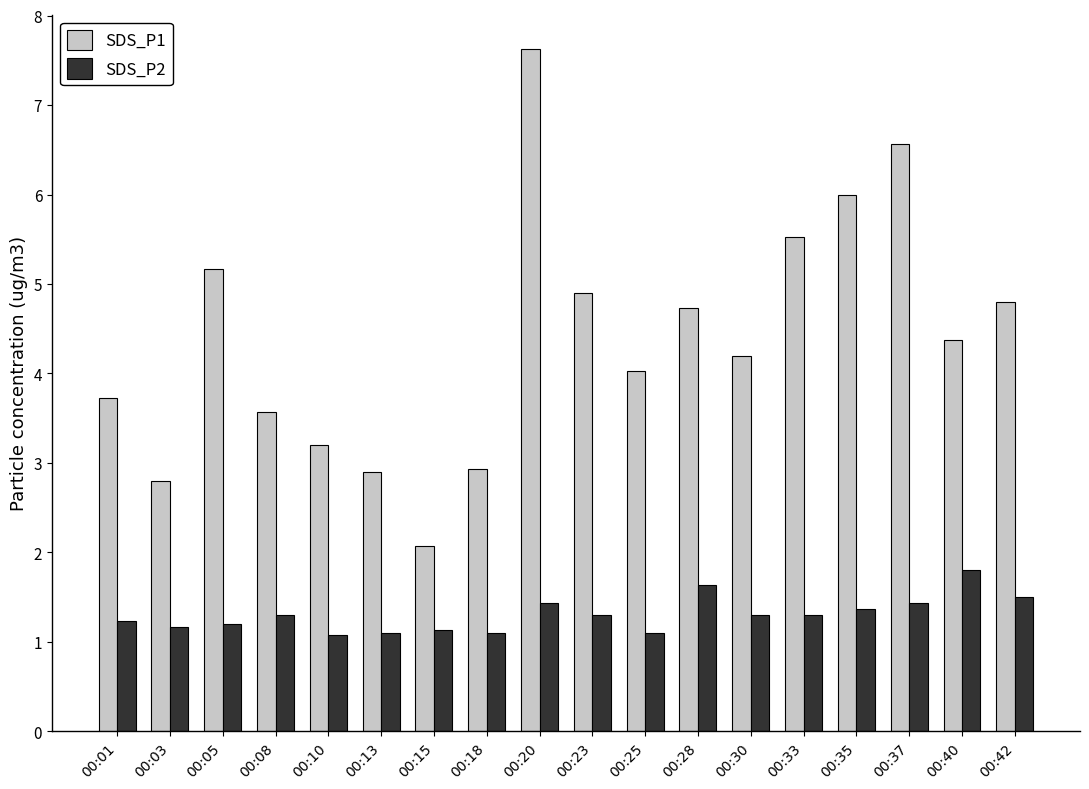

Reading left to right, extract all data points from this chart.

SDS_P1: 00:01=3.7	00:03=2.8	00:05=5.2	00:08=3.6	00:10=3.2	00:13=2.9	00:15=2.1	00:18=2.9	00:20=7.6	00:23=4.9	00:25=4.0	00:28=4.7	00:30=4.2	00:33=5.5	00:35=6.0	00:37=6.6	00:40=4.4	00:42=4.8
SDS_P2: 00:01=1.2	00:03=1.2	00:05=1.2	00:08=1.3	00:10=1.1	00:13=1.1	00:15=1.1	00:18=1.1	00:20=1.4	00:23=1.3	00:25=1.1	00:28=1.6	00:30=1.3	00:33=1.3	00:35=1.4	00:37=1.4	00:40=1.8	00:42=1.5